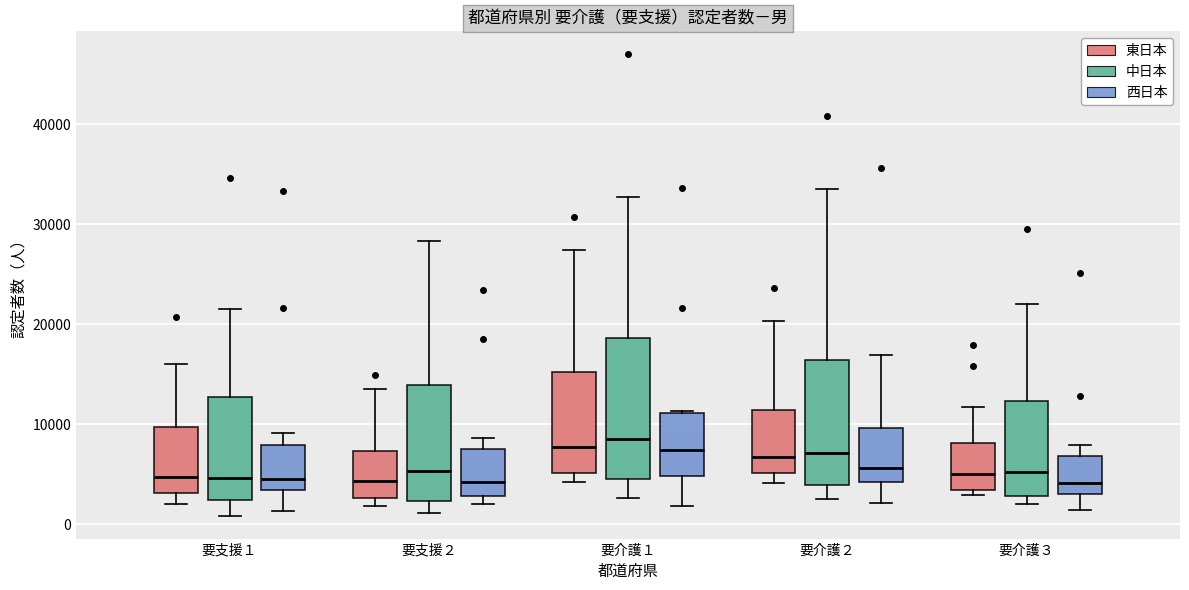

Where does the median line of the box for 要介護２ (東日本) sit on the y-axis? The values are not printed on the chart, so give them approximately, as read against the axis.

7000